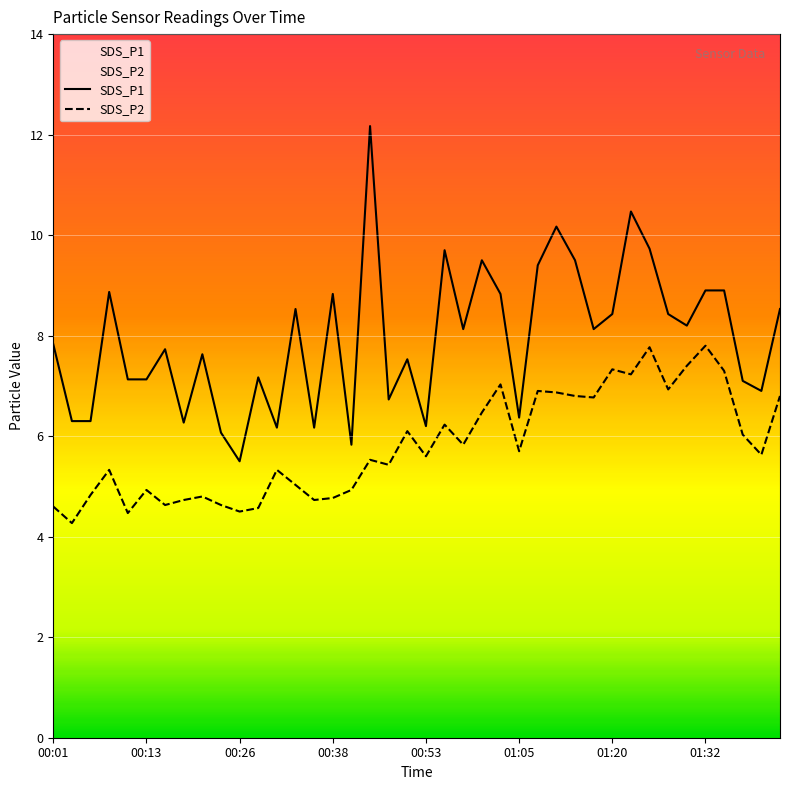

At how many categories does at least one series exceed 10?

3